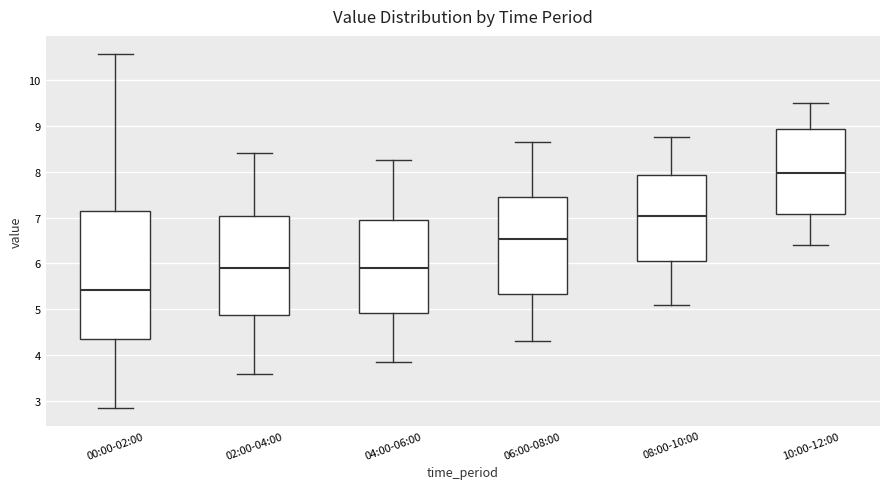

Which box is the tallest, from its lower edge to its upper edge?

00:00-02:00